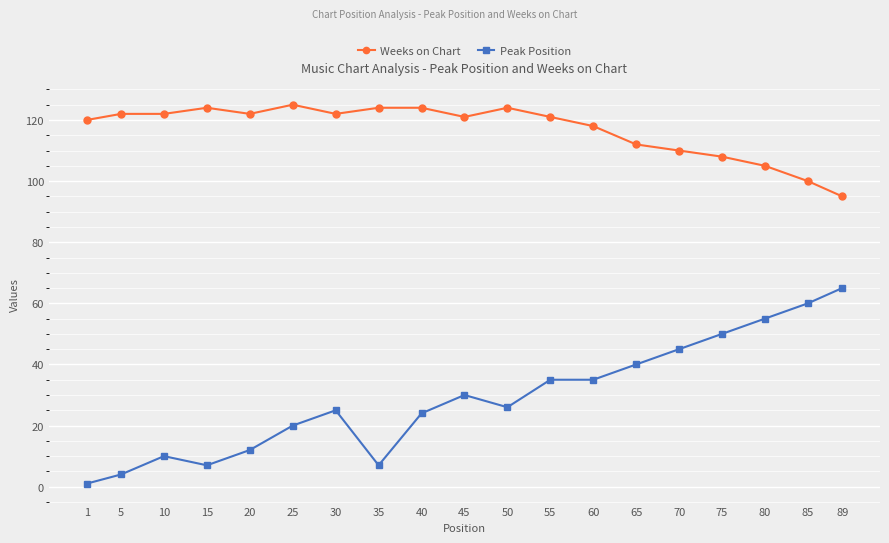

Which category has the highest value in the Peak Position series?

89